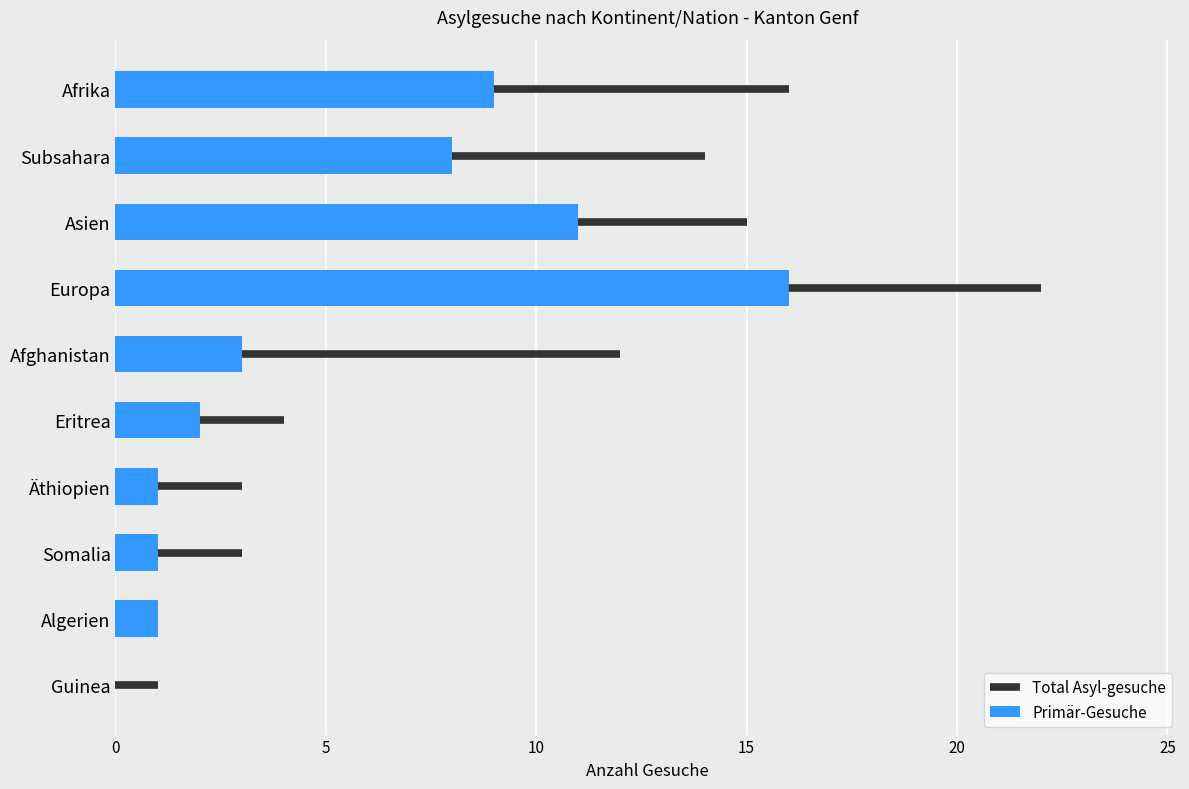

The chart shows a value of 3 at Afghanistan. True or false?

True